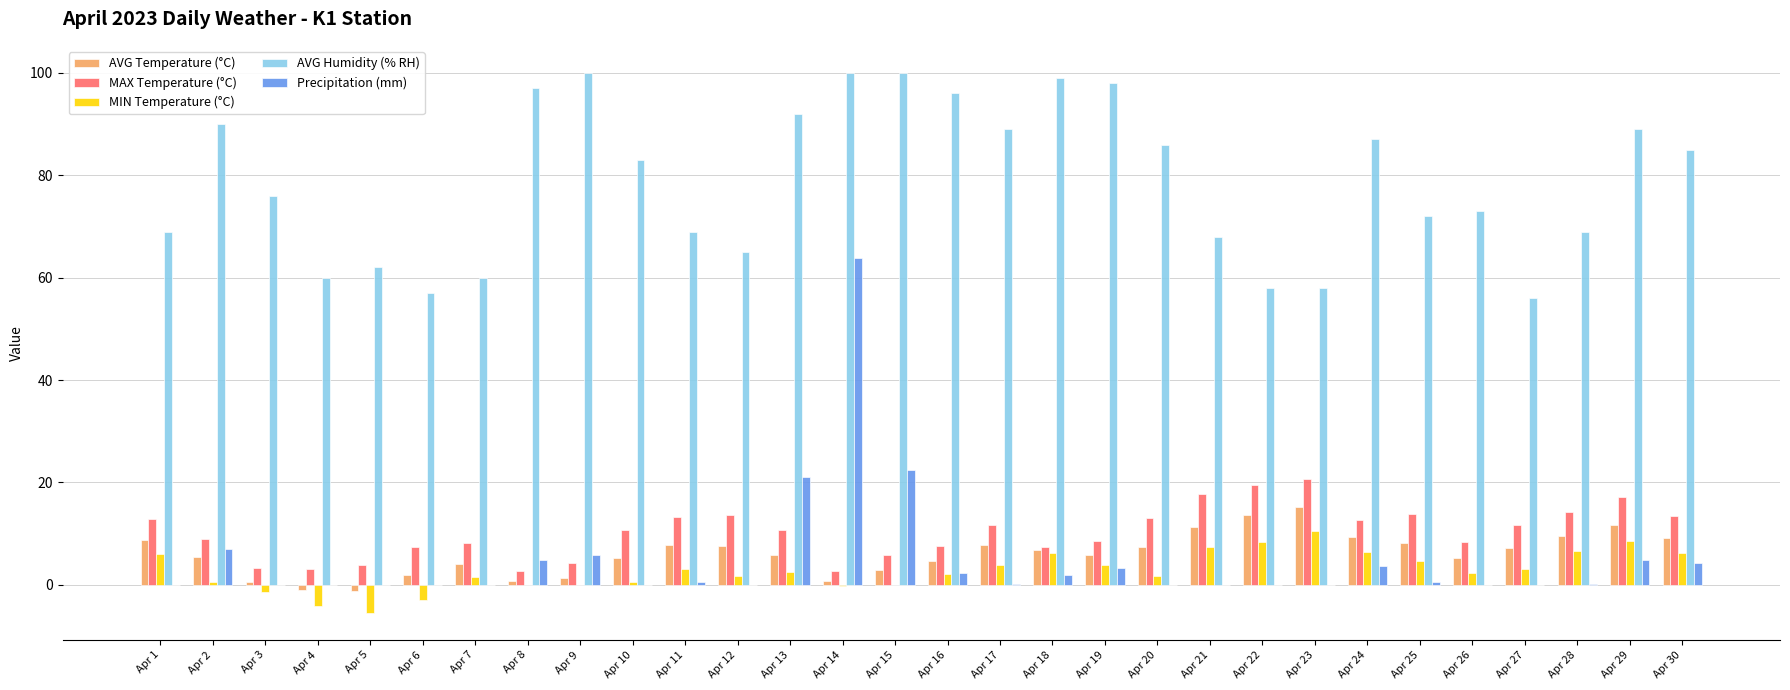

Between Apr 9 and Apr 28, which series saw the biggest shift?

AVG Humidity (% RH)